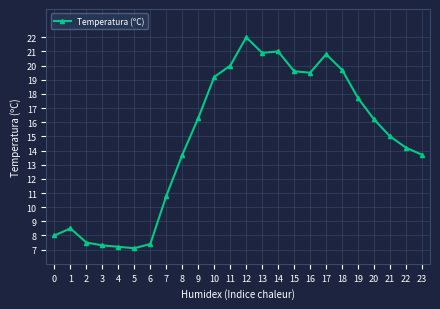

How many data points are less than 16?

12